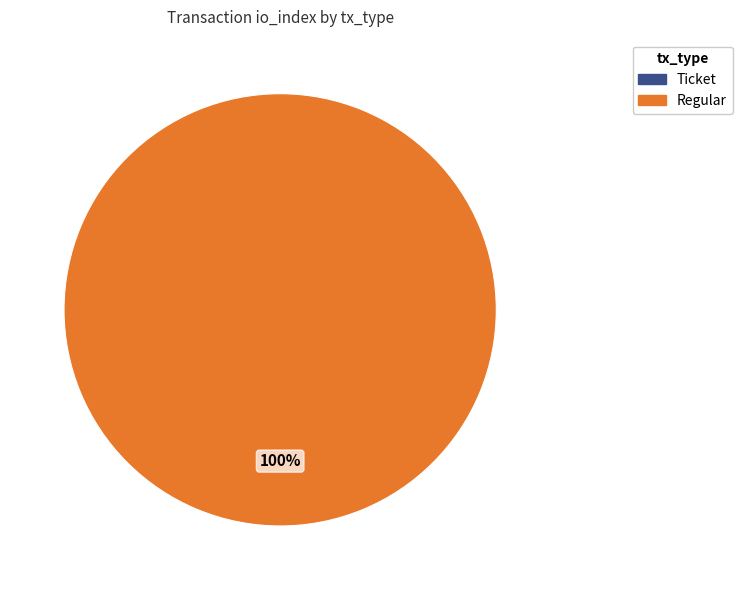

Which slice is the largest?

Regular